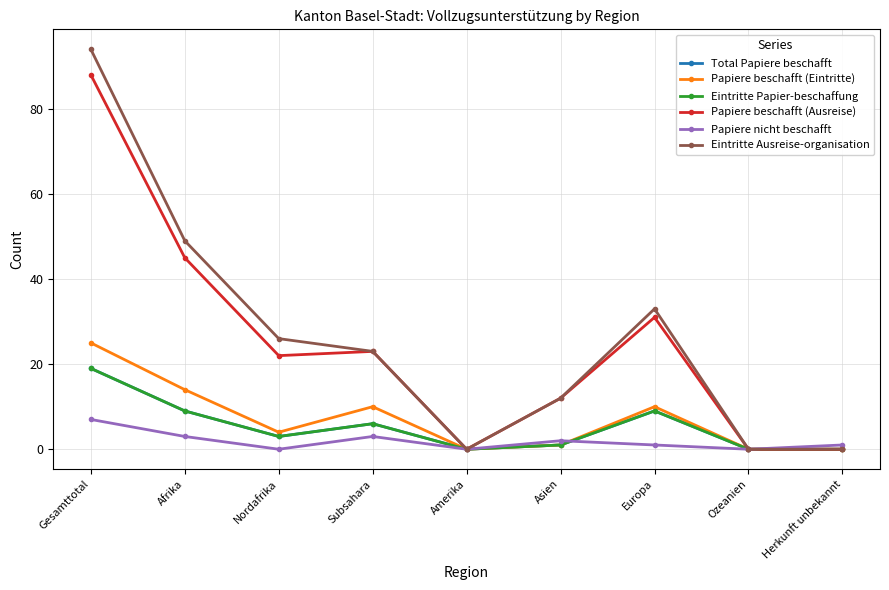

What position from the left is Nordafrika?

3